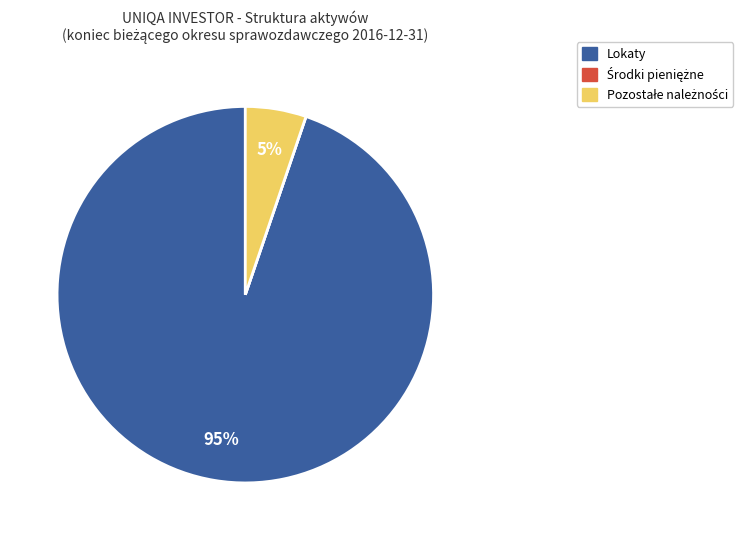

To the nearest percent, what percentage of the pie is Lokaty?

95%